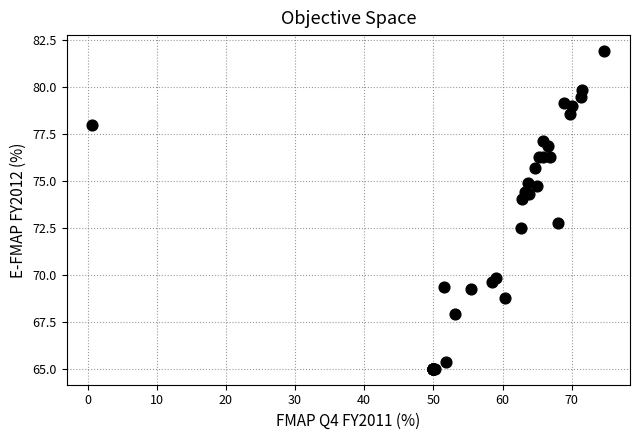

What Y value in the scatter plot is closest to 73?

72.8